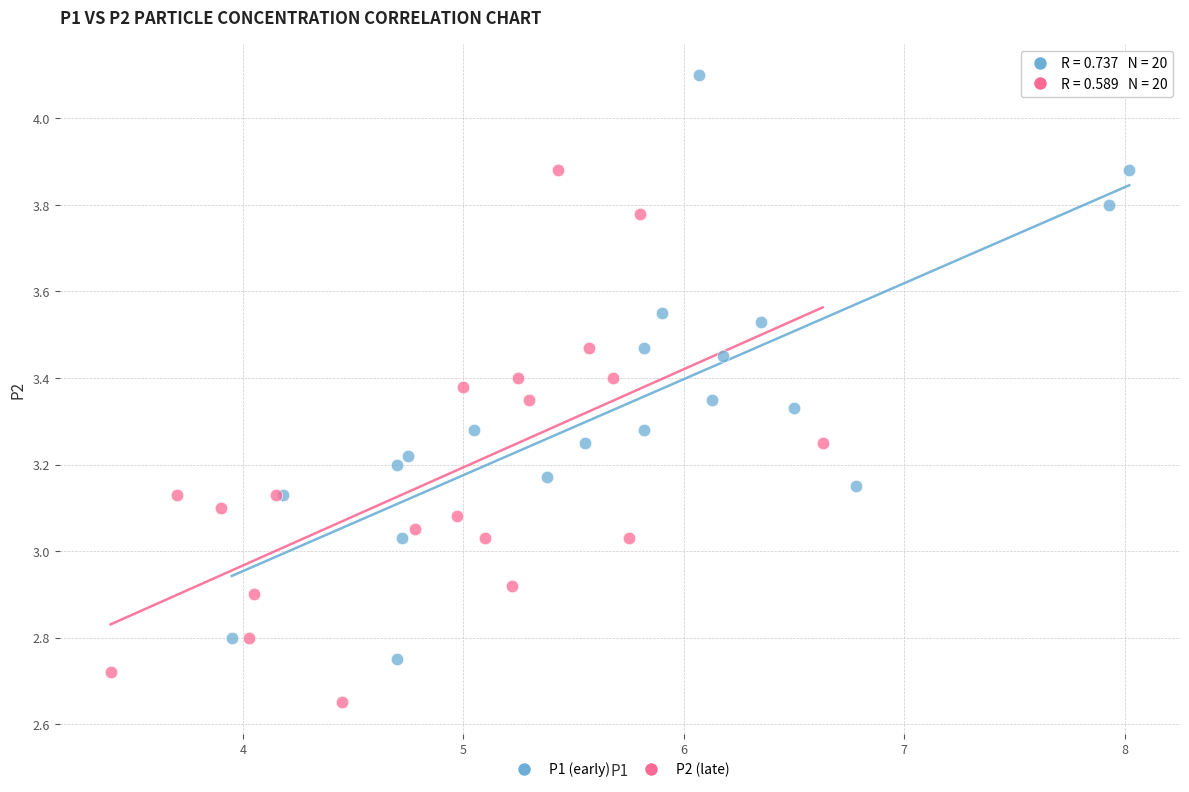

Which series reaches the minimum Y coordinate?

P2 (late)